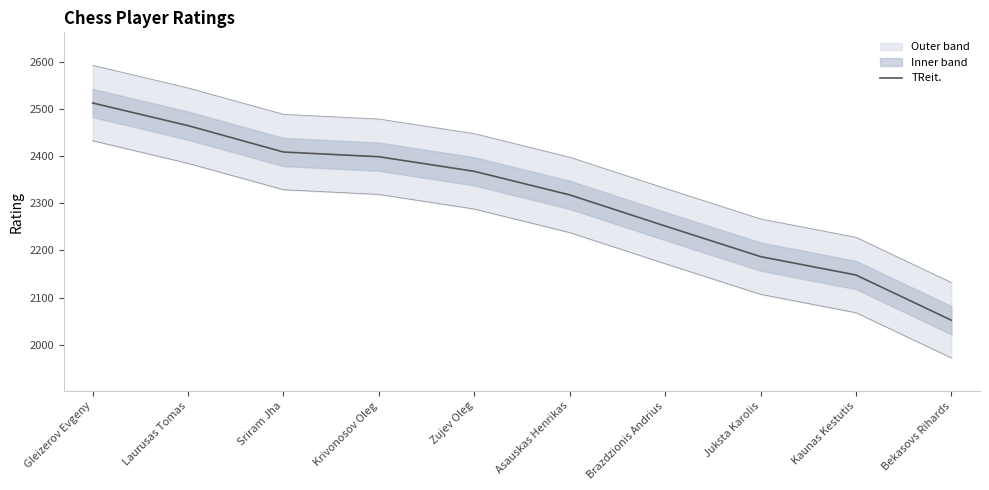

List the labels in order of value, largest first.

Gleizerov Evgeny, Laurusas Tomas, Sriram Jha, Krivonosov Oleg, Zujev Oleg, Asauskas Henrikas, Brazdzionis Andrius, Juksta Karolis, Kaunas Kestutis, Bekasovs Rihards